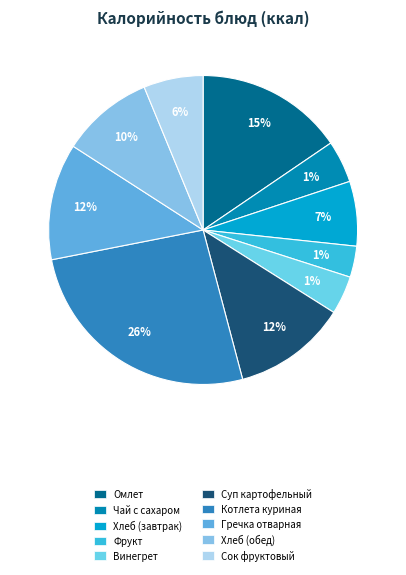

Is there a majority slice in this chart?

No